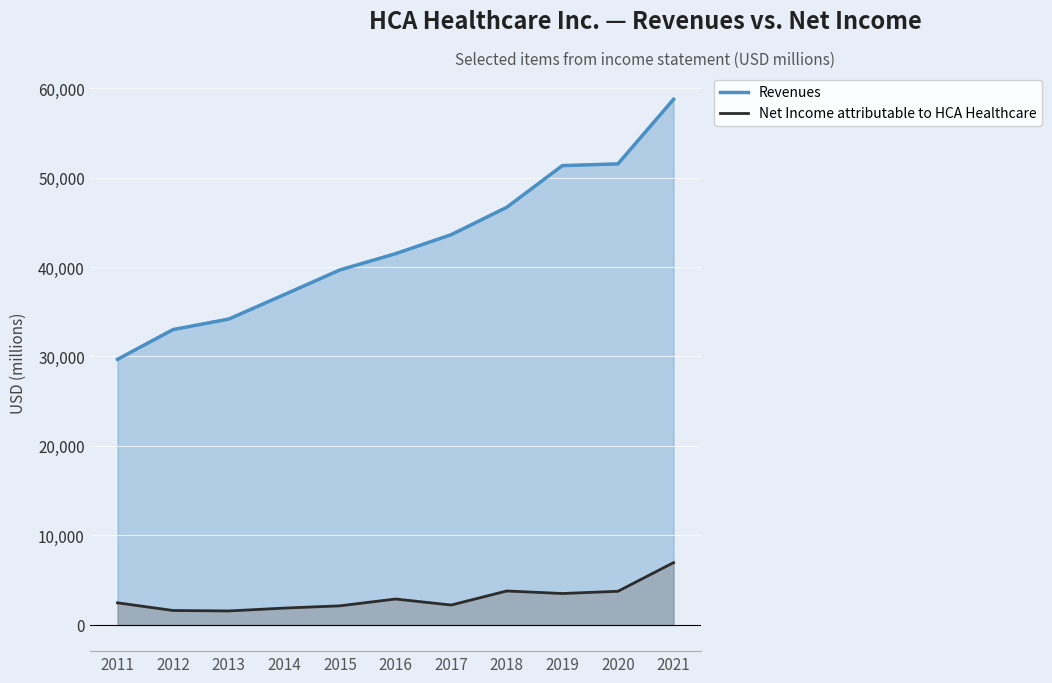

What is the difference between the maximum and minimum values in the Revenues series?

29070